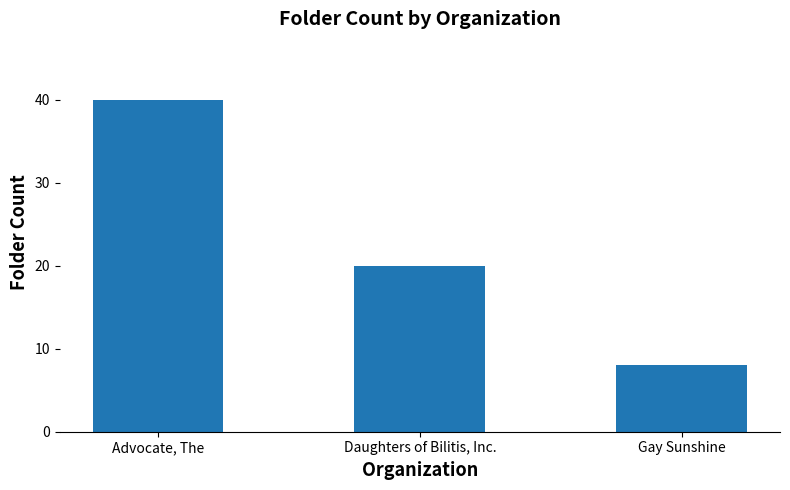

List the labels in order of value, largest first.

Advocate, The, Daughters of Bilitis, Inc., Gay Sunshine